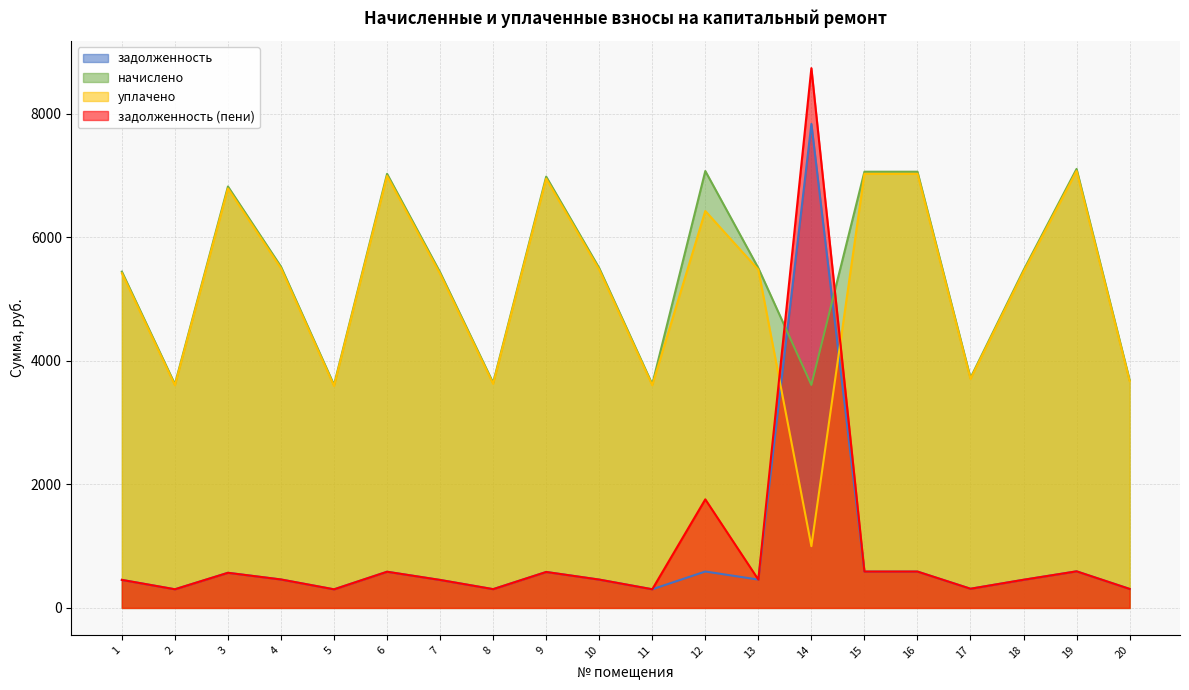

What is the difference between the задолженность (пени) values at 11 and 15?

286.6